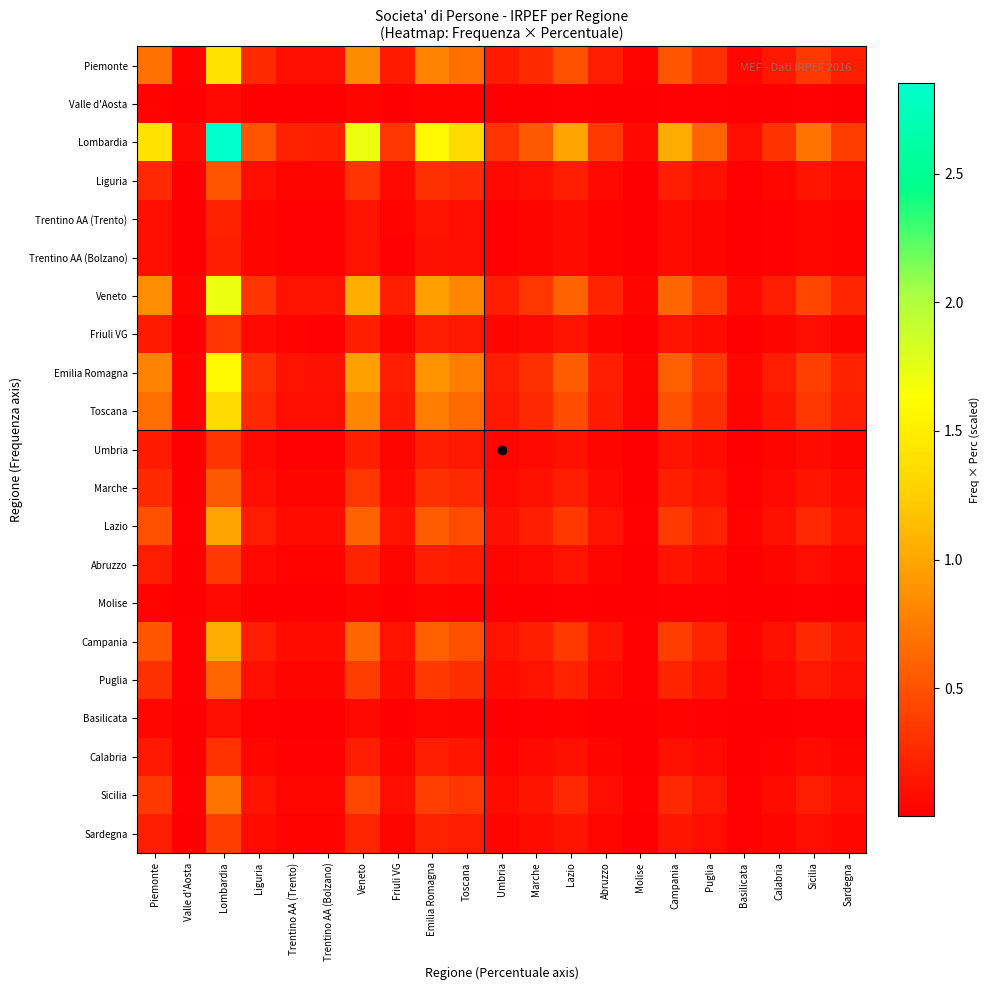

Rank the series at Toscana from highest to lowest value.

Lombardia, Veneto, Emilia Romagna, Piemonte, Toscana, Campania, Lazio, Sicilia, Puglia, Marche, Liguria, Sardegna, Abruzzo, Friuli VG, Umbria, Calabria, Trentino AA (Trento), Trentino AA (Bolzano), Basilicata, Molise, Valle d'Aosta